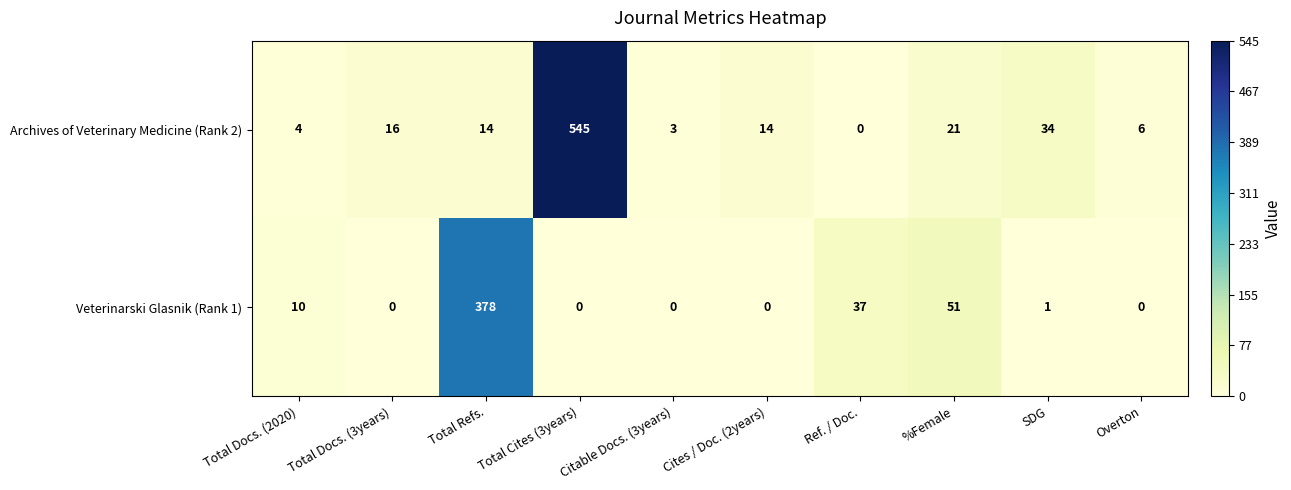

Which series changed the most between Total Refs. and SDG?

Veterinarski Glasnik (Rank 1)